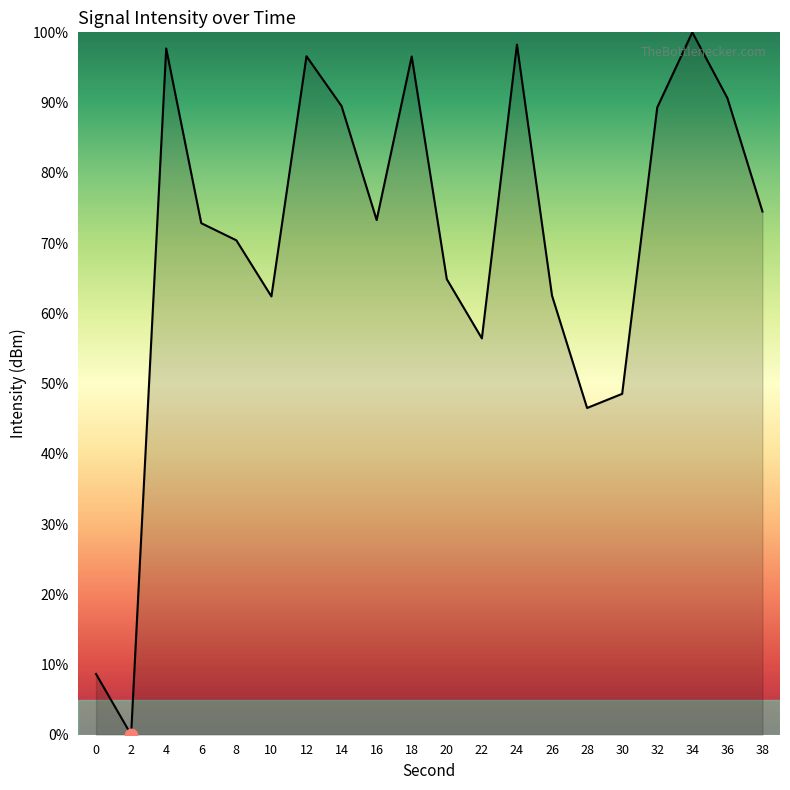

What is the ratio of the value at 28 to the value at 18?

0.5